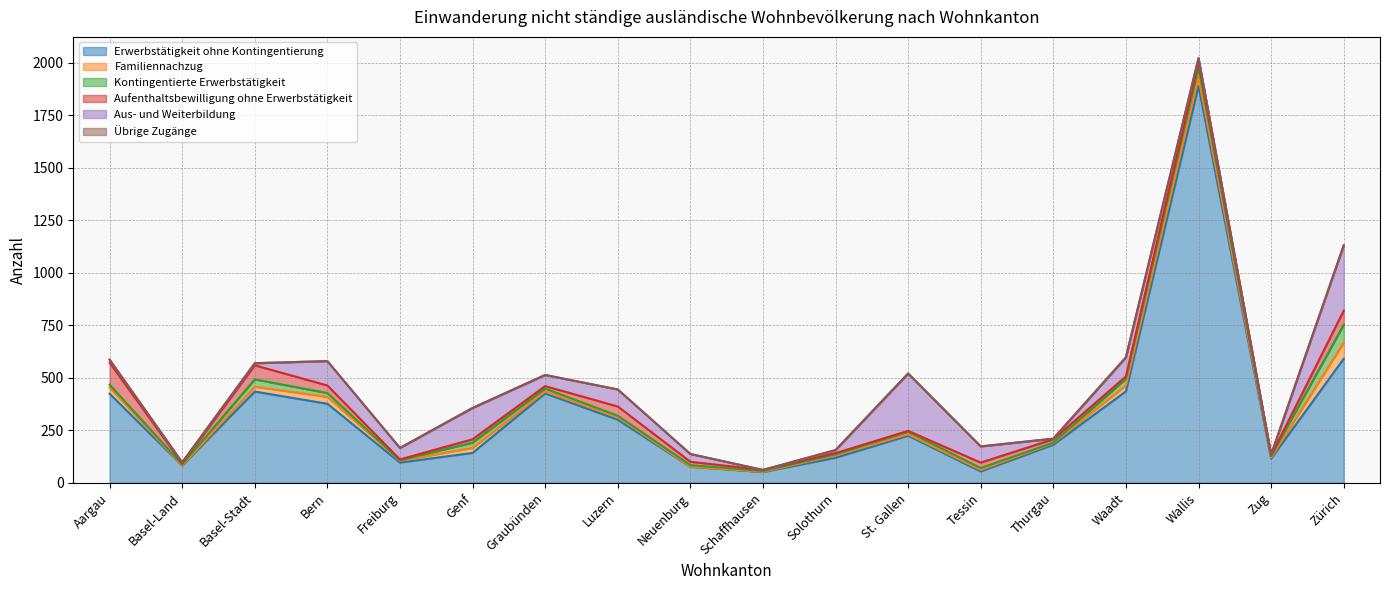

What is the sum of all Erwerbstätigkeit ohne Kontingentierung values?

6012